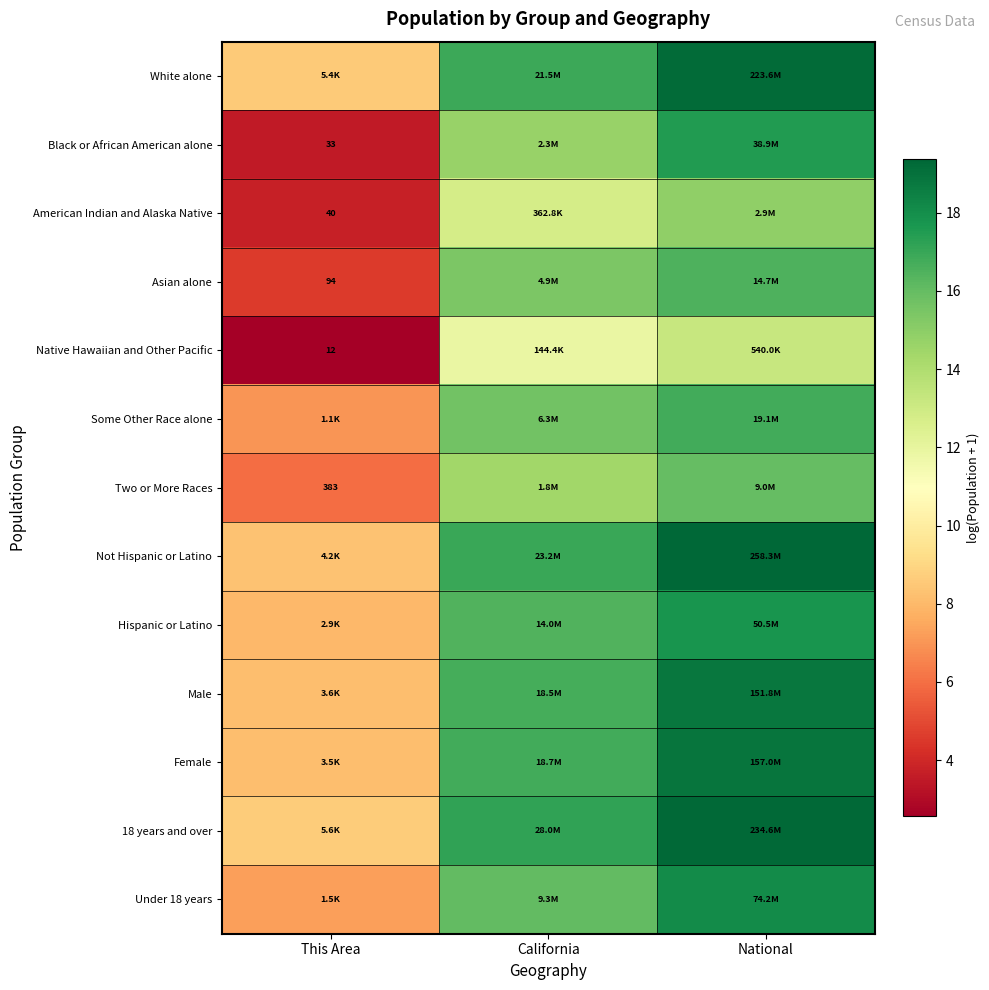

At how many categories does at least one series exceed 6?

3